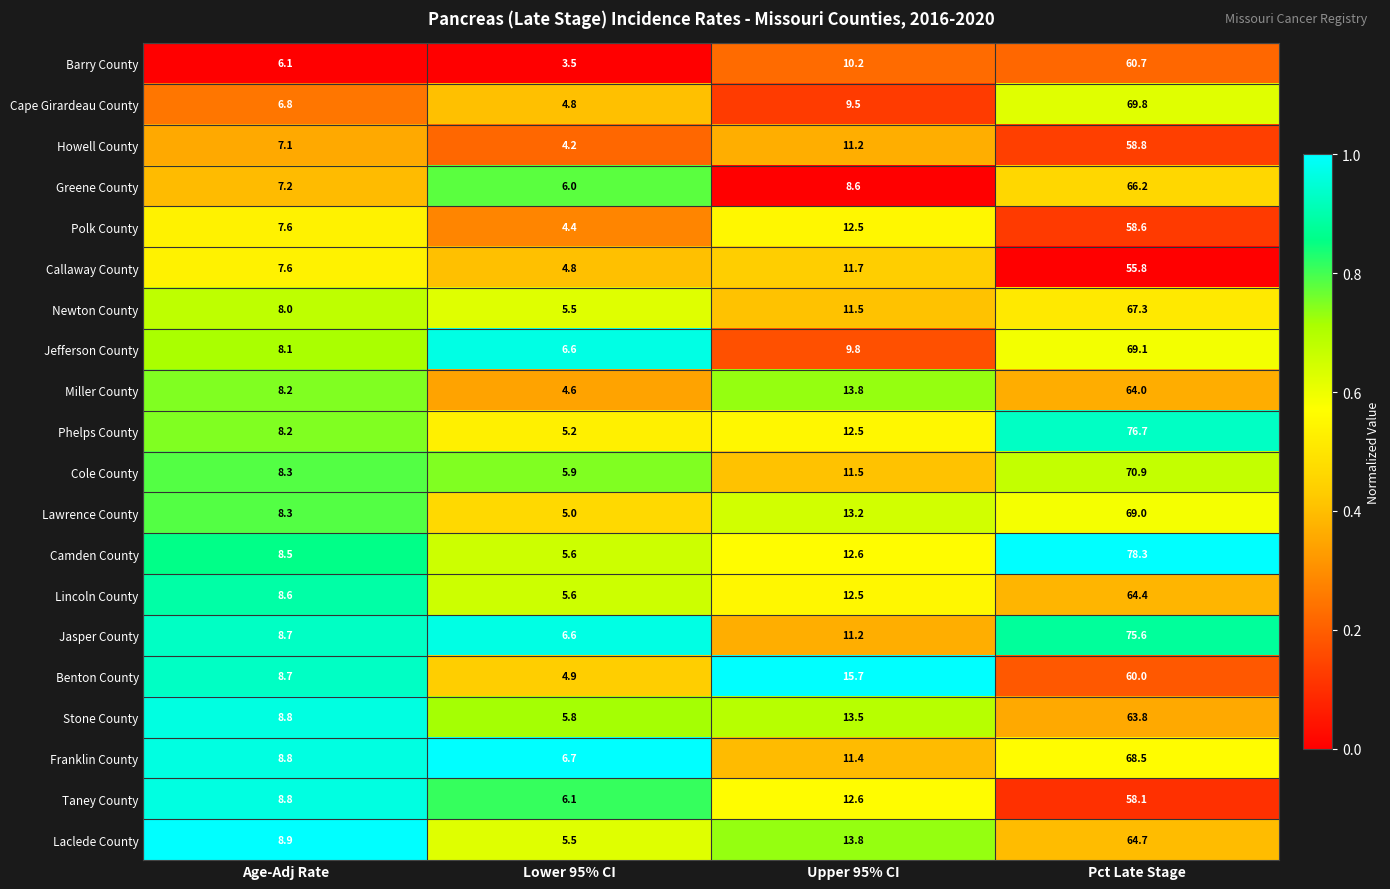

List the labels in order of Stone County value, smallest first.

Lower 95% CI, Age-Adj Rate, Upper 95% CI, Pct Late Stage